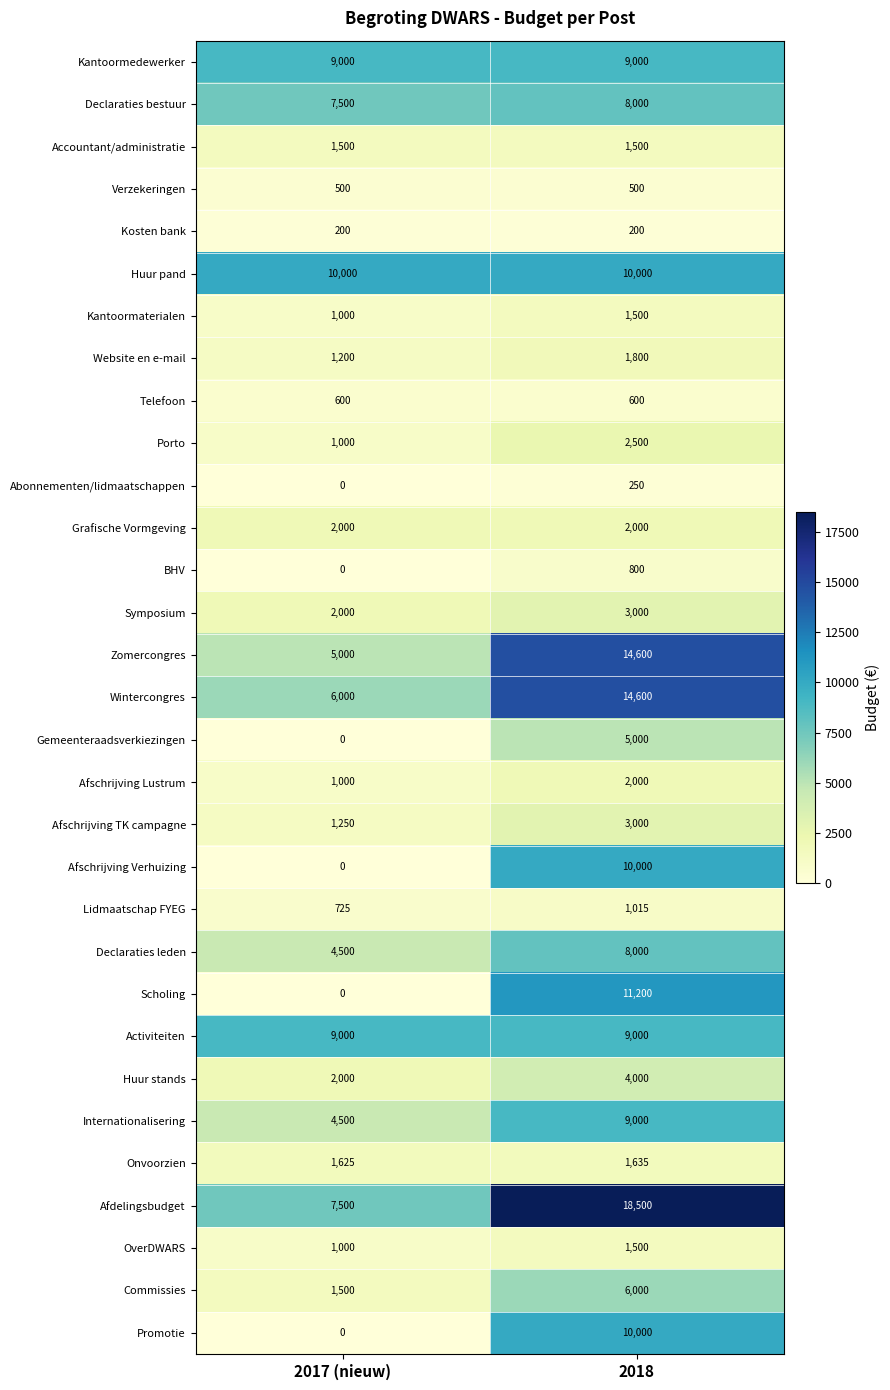

Which series changed the most between 2017 (nieuw) and 2018?

Scholing